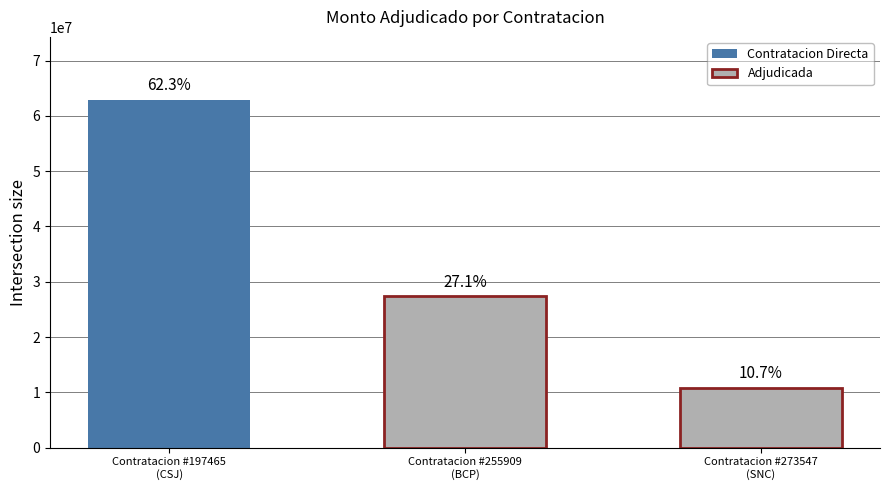

What is the difference between the values at 273547-juan-manuel-medina-gimenez-5 and 197465-juan-manuel-medina-gimenez-1?

52159000